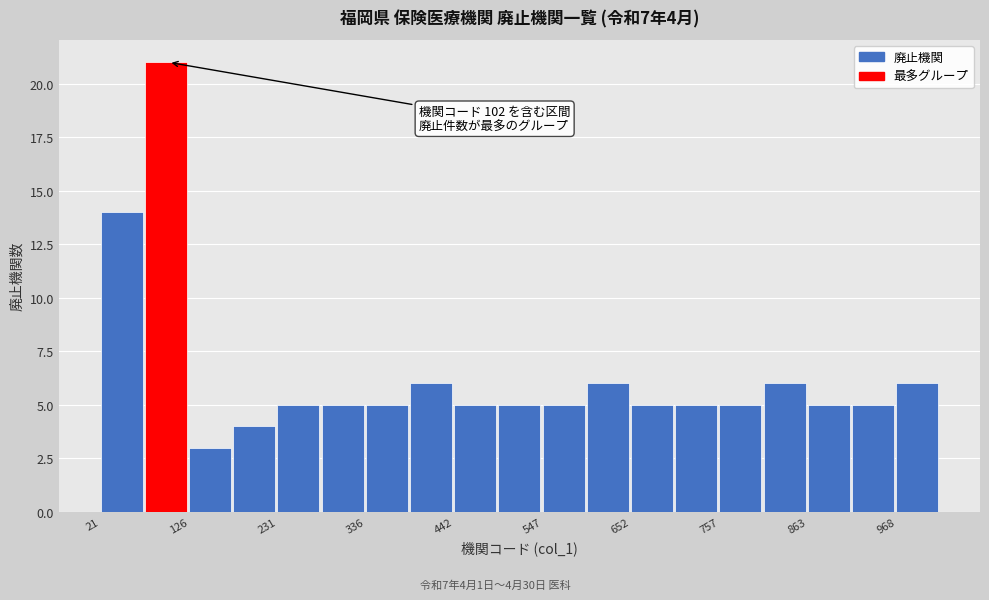

Around what value on the x-axis is the tallest bar? Give the approximate position of its centre, as read against the axis.

100